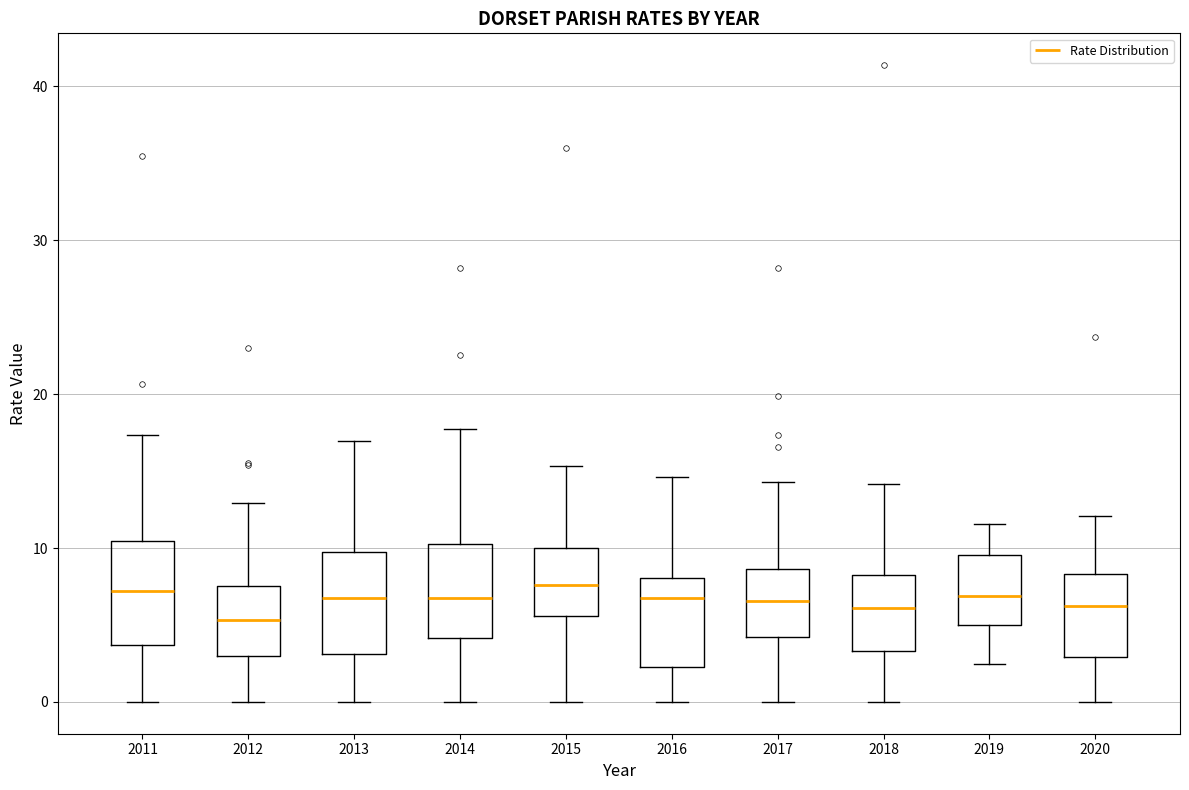

Reading left to right, read every box against the y-axis: the position of its median line, the range the box covers, and the ends of its whiskers. The values are not printed on the chart, so give them approximately, as read against the axis.

2011: median 7, box 4 to 10, whiskers 0 to 17
2012: median 5, box 3 to 8, whiskers 0 to 13
2013: median 7, box 3 to 10, whiskers 0 to 17
2014: median 7, box 4 to 10, whiskers 0 to 18
2015: median 8, box 6 to 10, whiskers 0 to 15
2016: median 7, box 2 to 8, whiskers 0 to 15
2017: median 7, box 4 to 9, whiskers 0 to 14
2018: median 6, box 3 to 8, whiskers 0 to 14
2019: median 7, box 5 to 10, whiskers 2 to 12
2020: median 6, box 3 to 8, whiskers 0 to 12